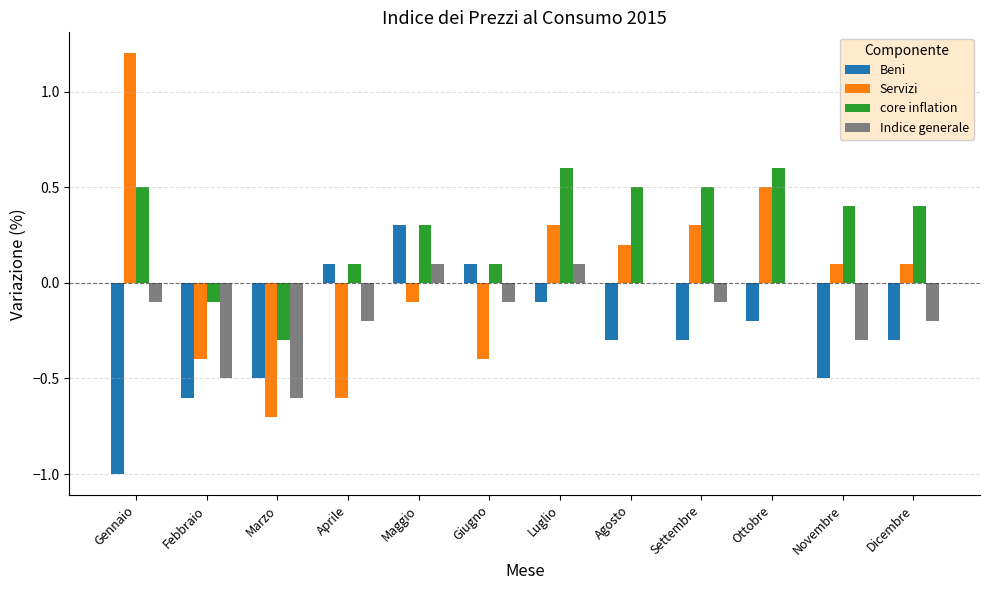

Between Aprile and Dicembre, which series saw the biggest shift?

Servizi